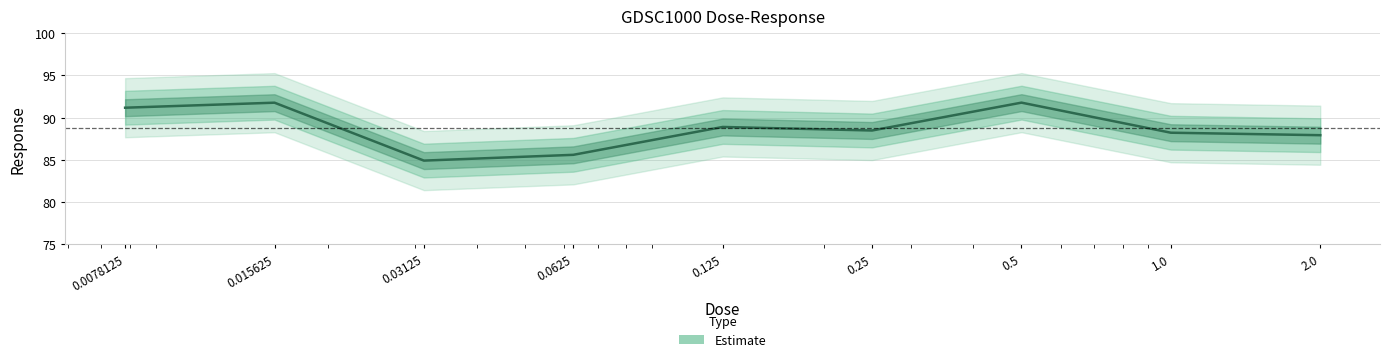

Is this an area chart (filled region under the line)?

No